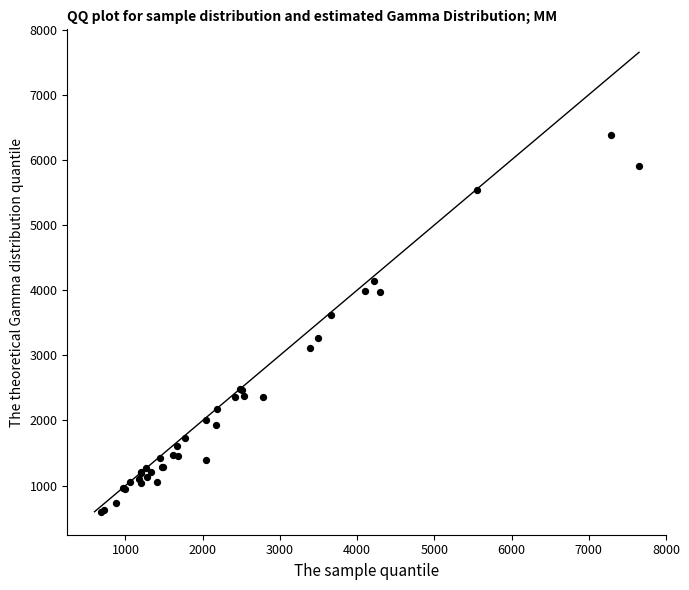

What Y value in the scatter plot is closest to 3491?

3612